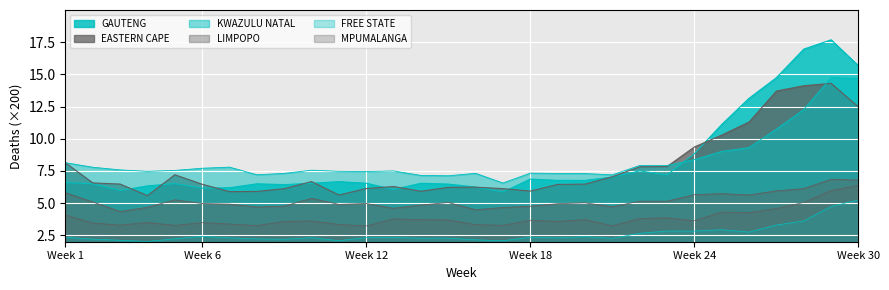

Is the value of EASTERN CAPE at 28 greater than the value of KWAZULU NATAL at 11?

Yes